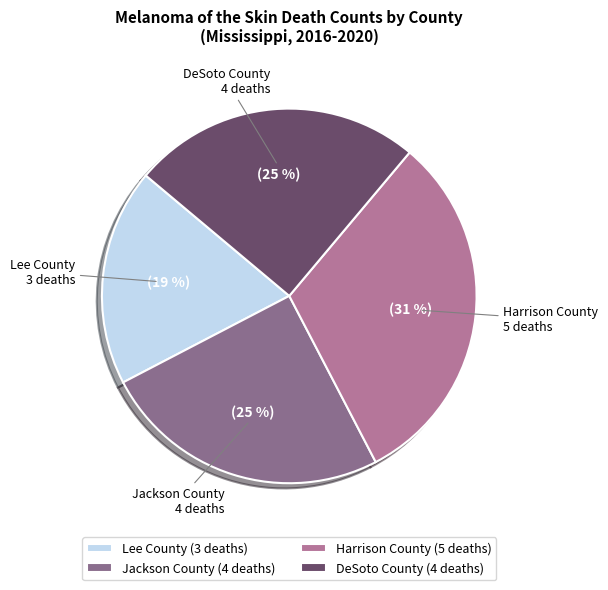

Which category has the smallest portion of the pie?

Lee County